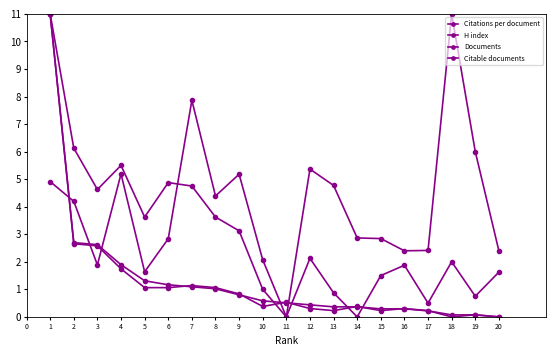

Count the number of categories in the chart.

20